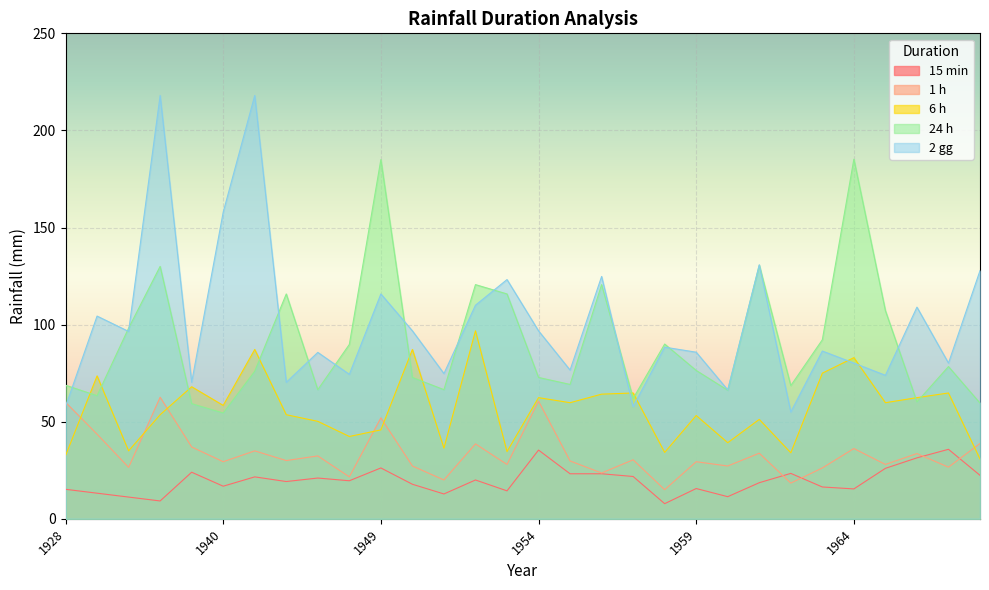

Which series has the largest total across all categories?

2 gg